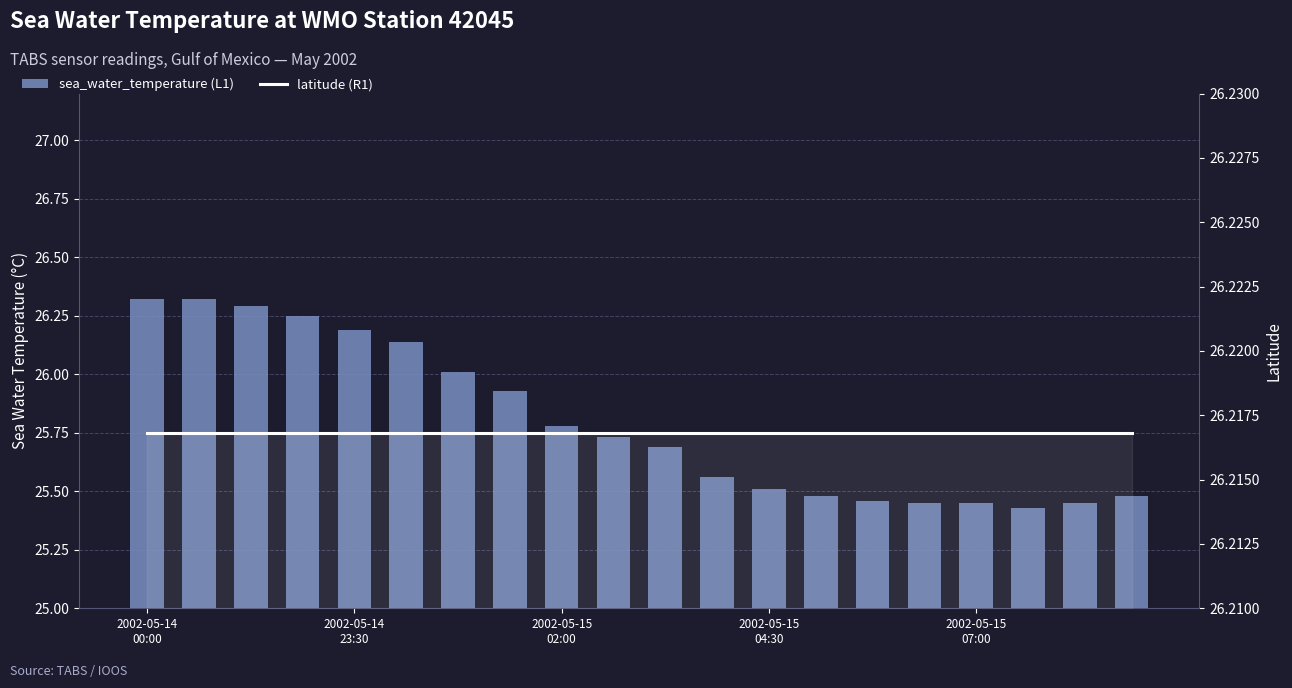

Reading right to left, list all the values displayed in this chart.

sea_water_temperature (L1): 25.5	25.4	25.4	25.4	25.4	25.5	25.5	25.5	25.6	25.7	25.7	25.8	25.9	26.0	26.1	26.2	26.2	26.3	26.3	26.3
latitude (R1): 26.2	26.2	26.2	26.2	26.2	26.2	26.2	26.2	26.2	26.2	26.2	26.2	26.2	26.2	26.2	26.2	26.2	26.2	26.2	26.2